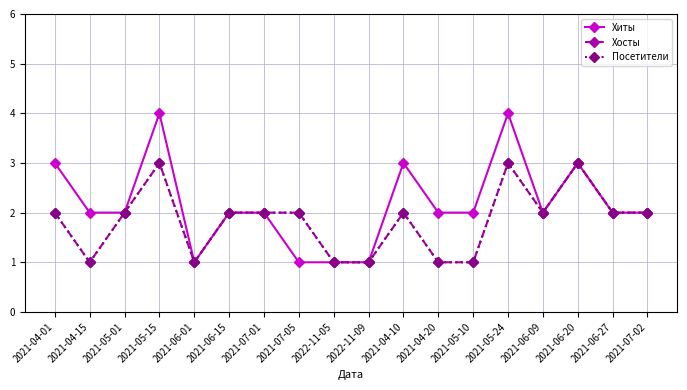

Which series changed the most between 2021-05-01 and 2021-06-27?

Хиты